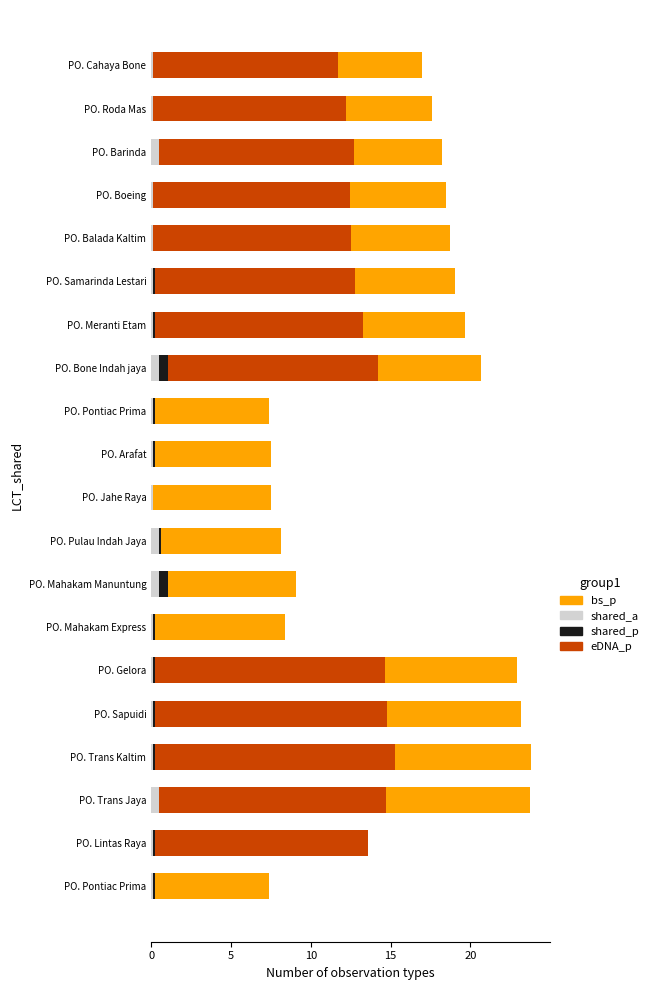

How many series are shown in this chart?

4